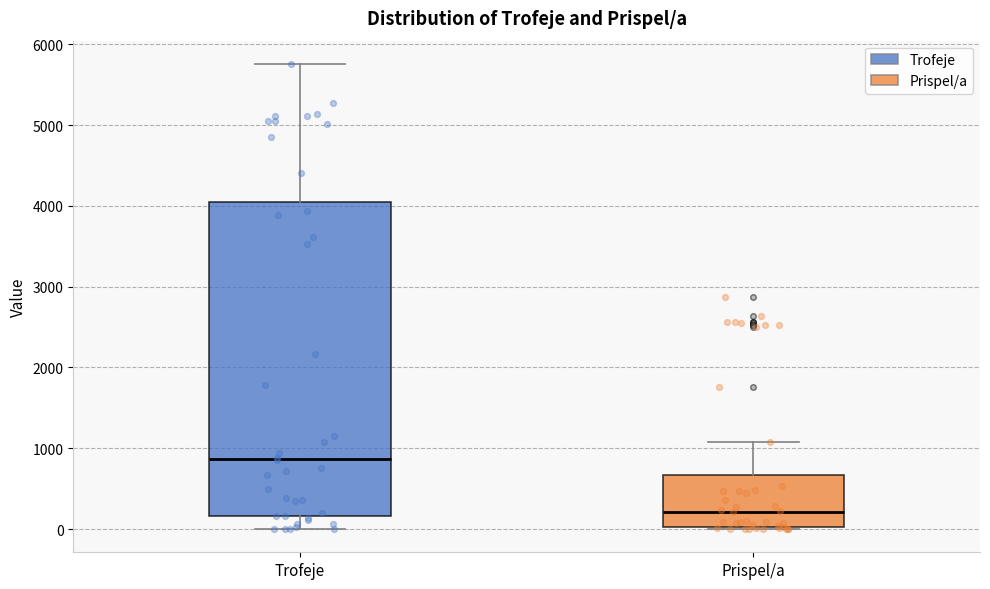

Where does the lower whisker of the box for Trofeje end on the y-axis? The values are not printed on the chart, so give them approximately, as read against the axis.

0